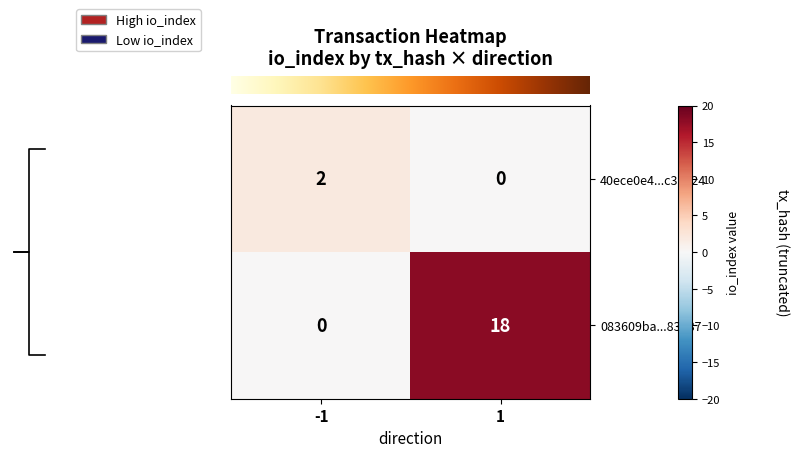

What is the sum of all row_0 values?

2